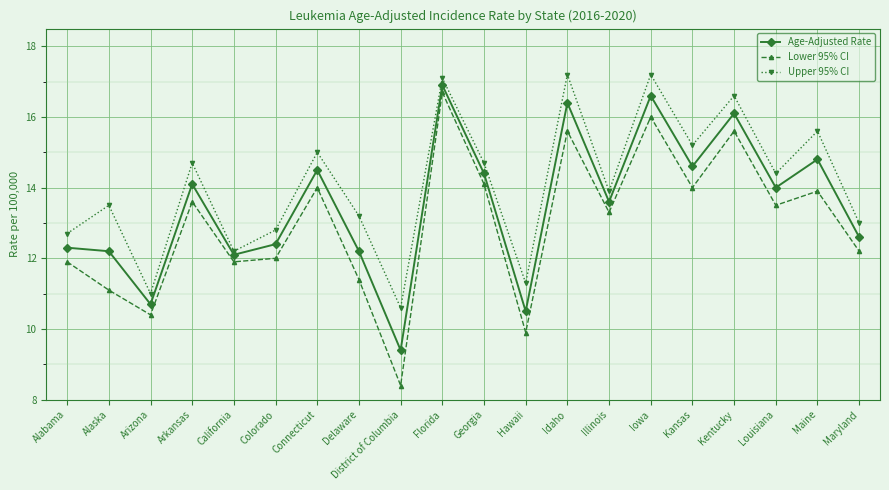

What is the average value of the Upper 95% CI series?

14.1